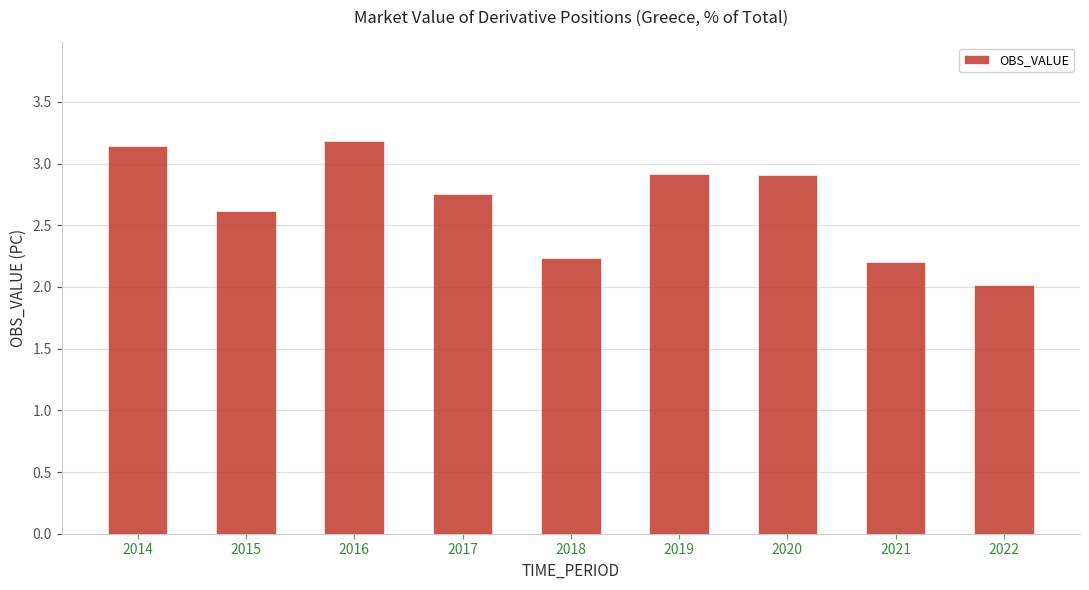

Are the bars grouped side by side (vs. stacked)?

No